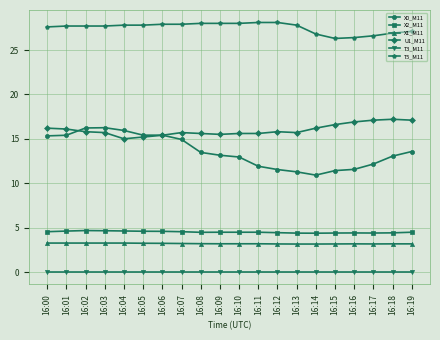

True or false: T5_M11 and X2_M11 intersect in this chart.

False